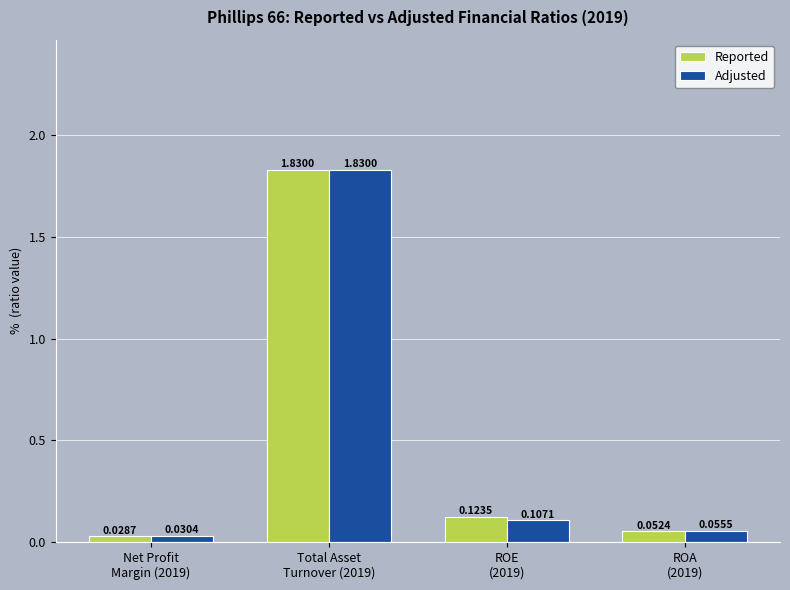

What position from the right is Total Asset
Turnover (2019)?

3